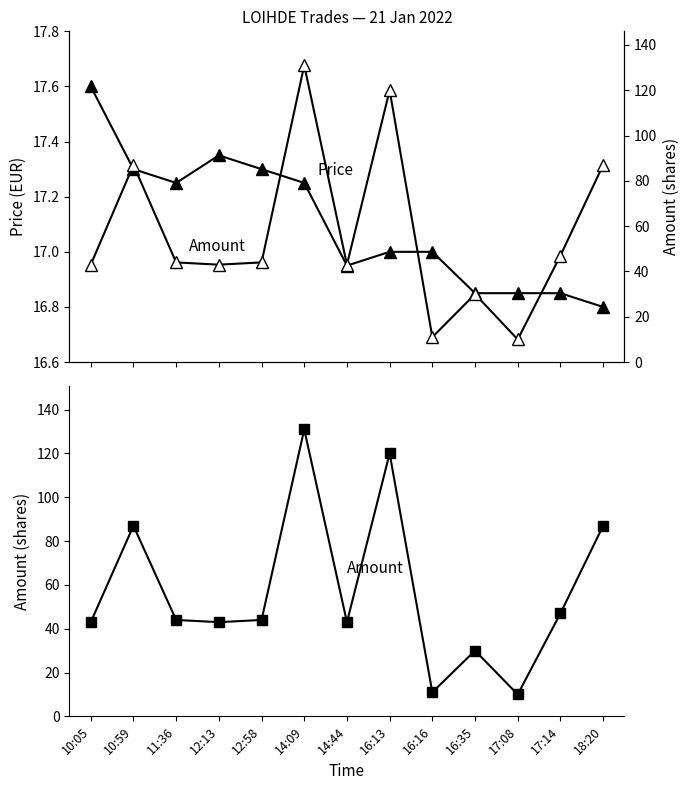

The Amount series shows 2.9 at 16:16. True or false?

False